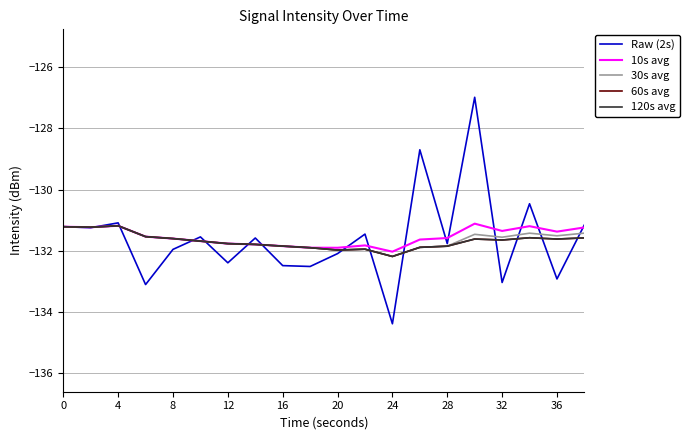

Is this an area chart (filled region under the line)?

No